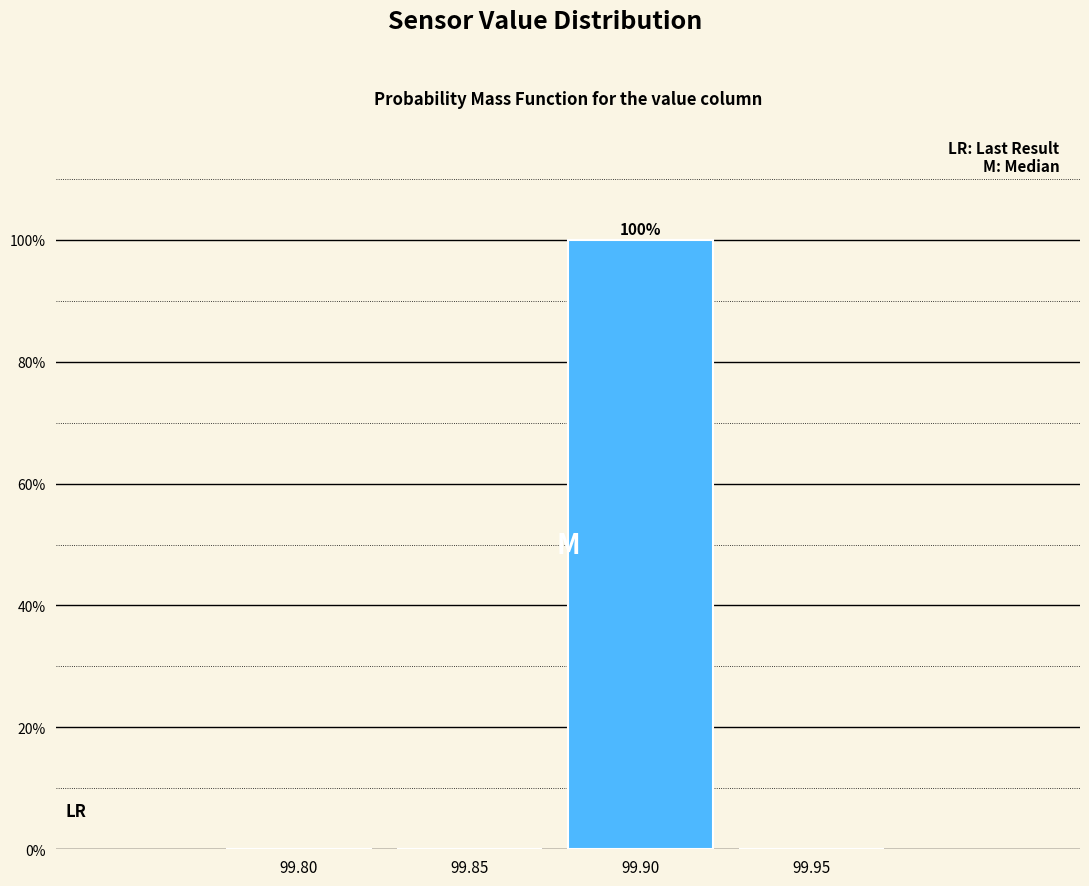

Reading left to right, what are all the values shown in this chart?

99.80=0	99.85=0	99.90=100	99.95=0